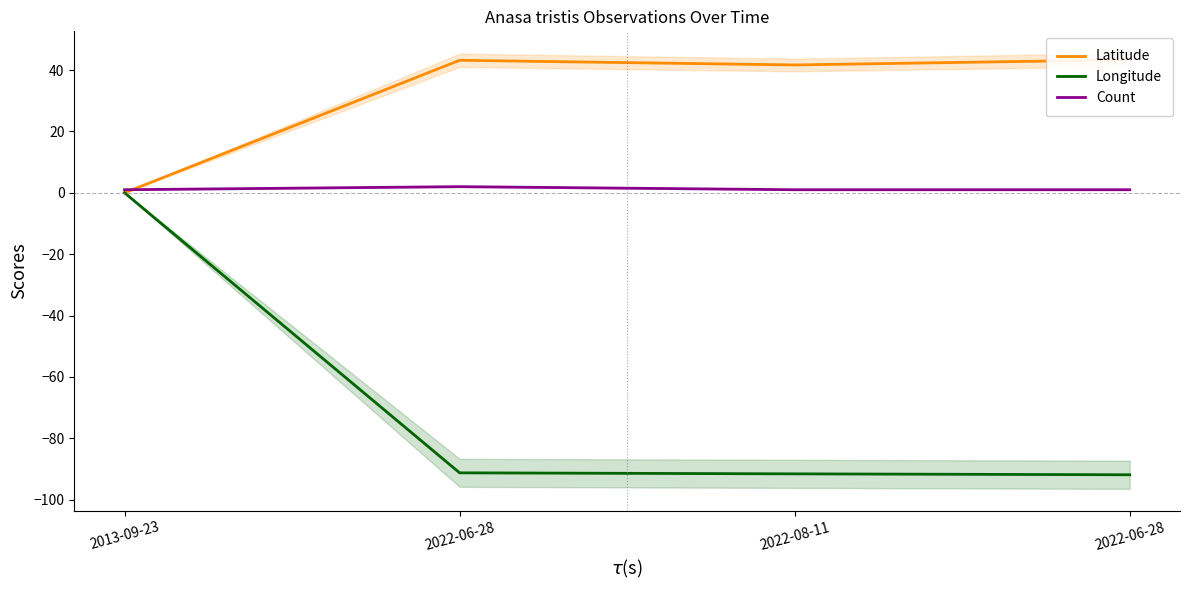

The value of Count at 2022-06-28 is 1.4. True or false?

False